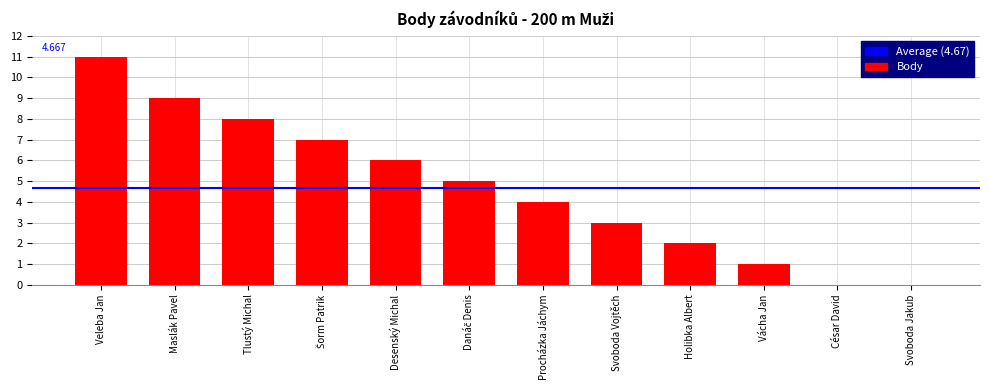

What is the sum of the values at Svoboda Jakub and Tlustý Michal?

8